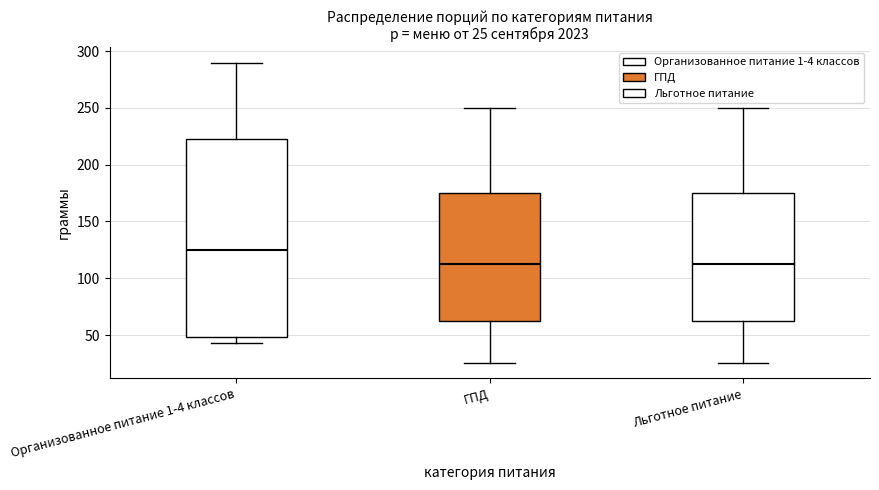

Which box has the highest median line?

Организованное питание 1-4 классов